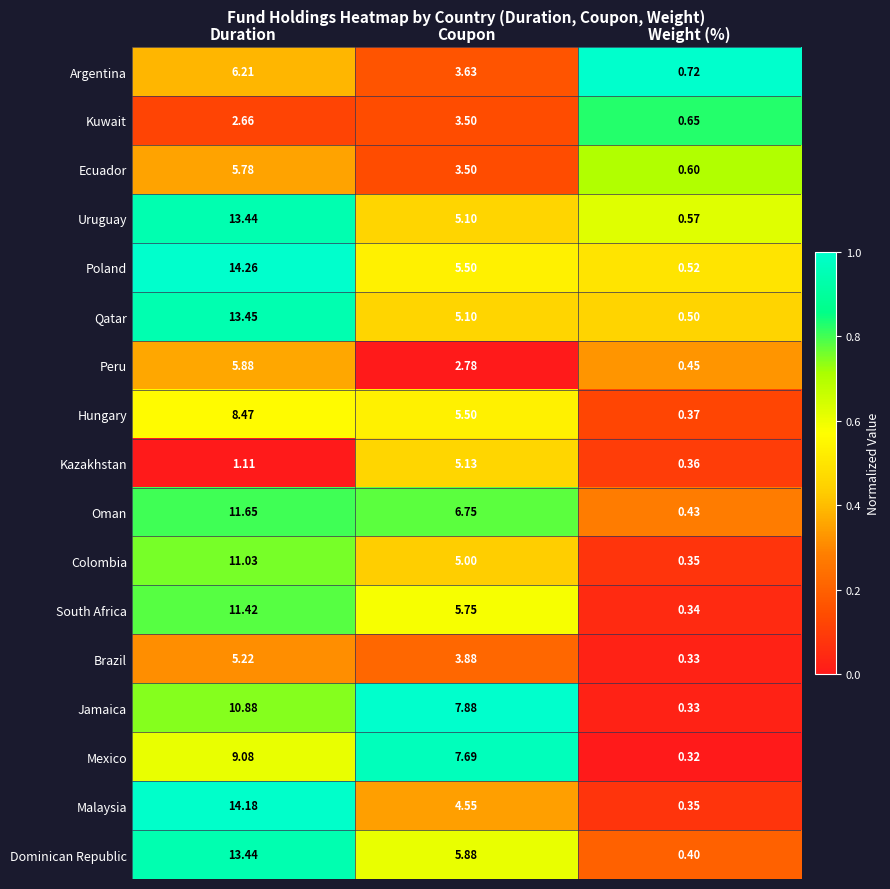

List the labels in order of Dominican Republic value, smallest first.

Weight (%), Coupon, Duration